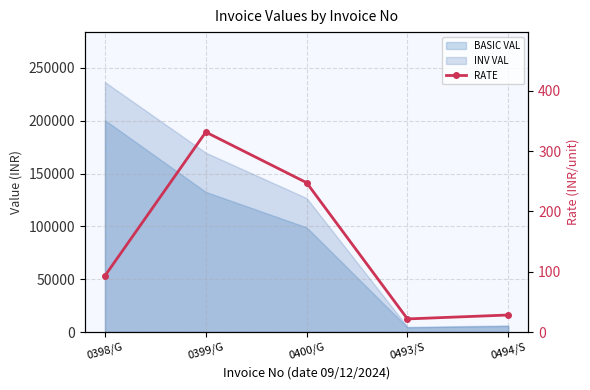

What is the sum of all values?

722.4